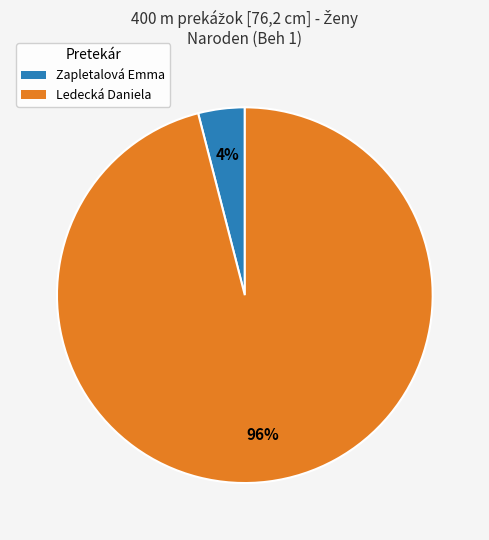

What is the largest slice in the pie chart?

Ledecká Daniela